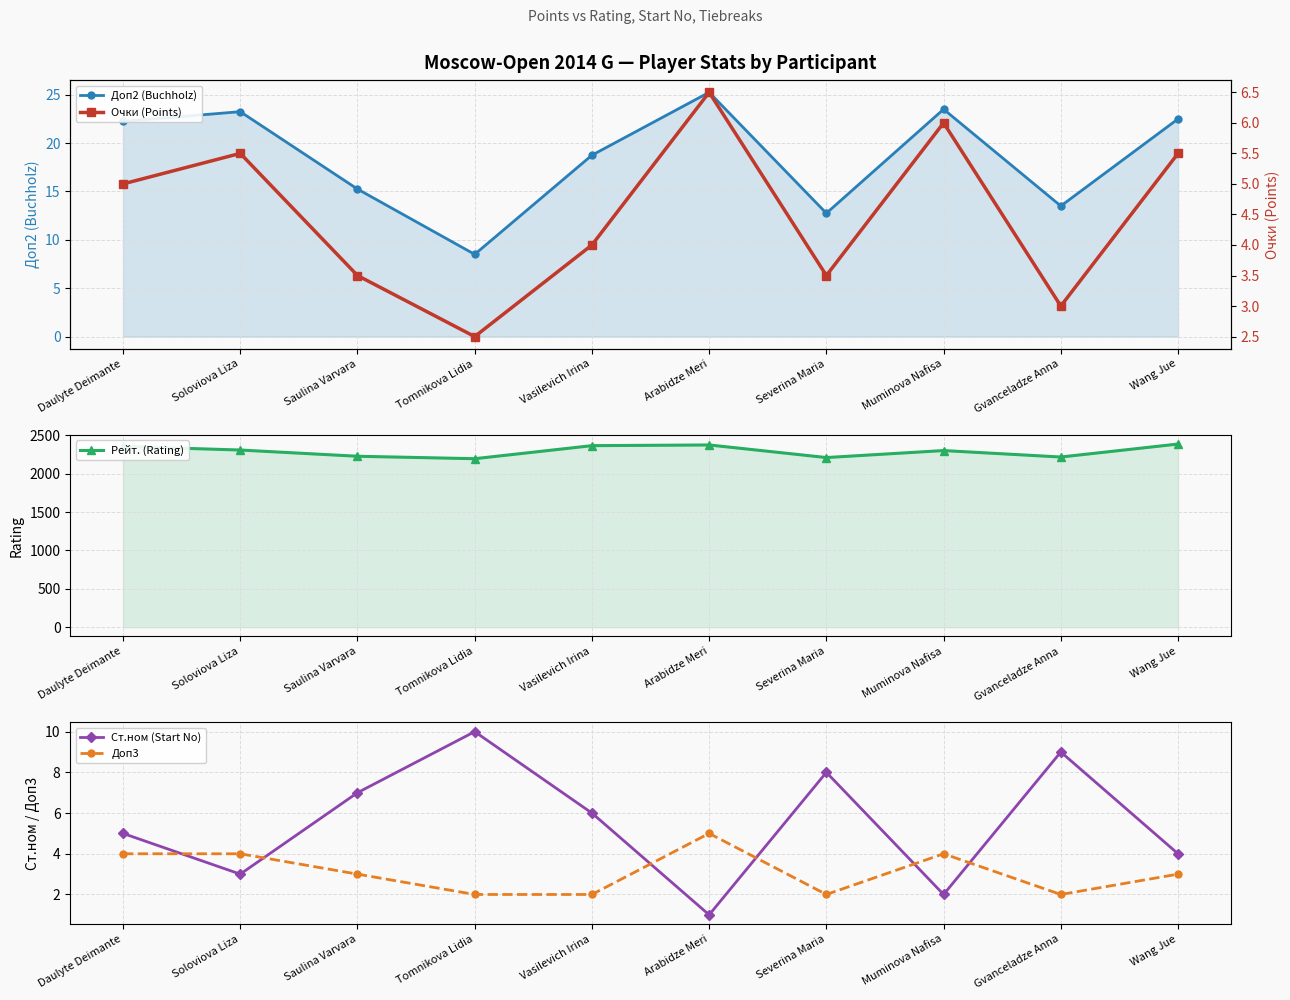

What is the sum of the Доп3 values at Muminova Nafisa and Severina Maria?

6